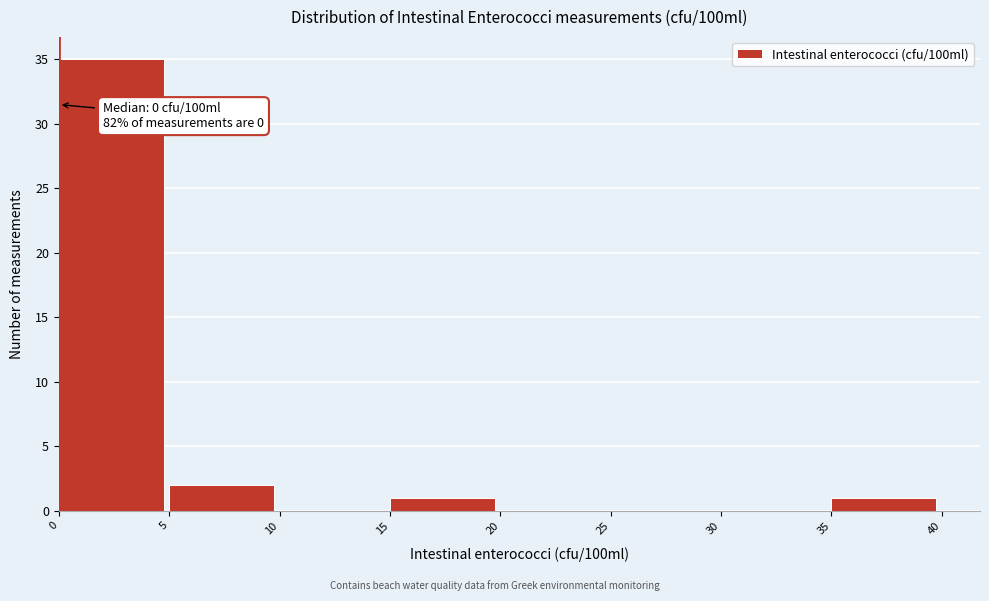

Over which range of the x-axis is the bar tallest?

0 to 5